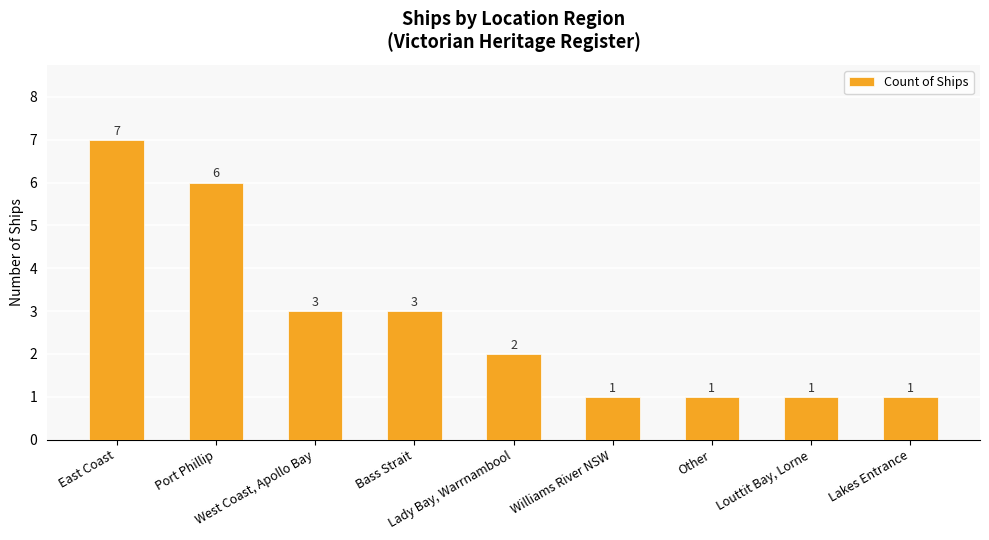

What is the ratio of the value at Lakes Entrance to the value at East Coast?

0.1